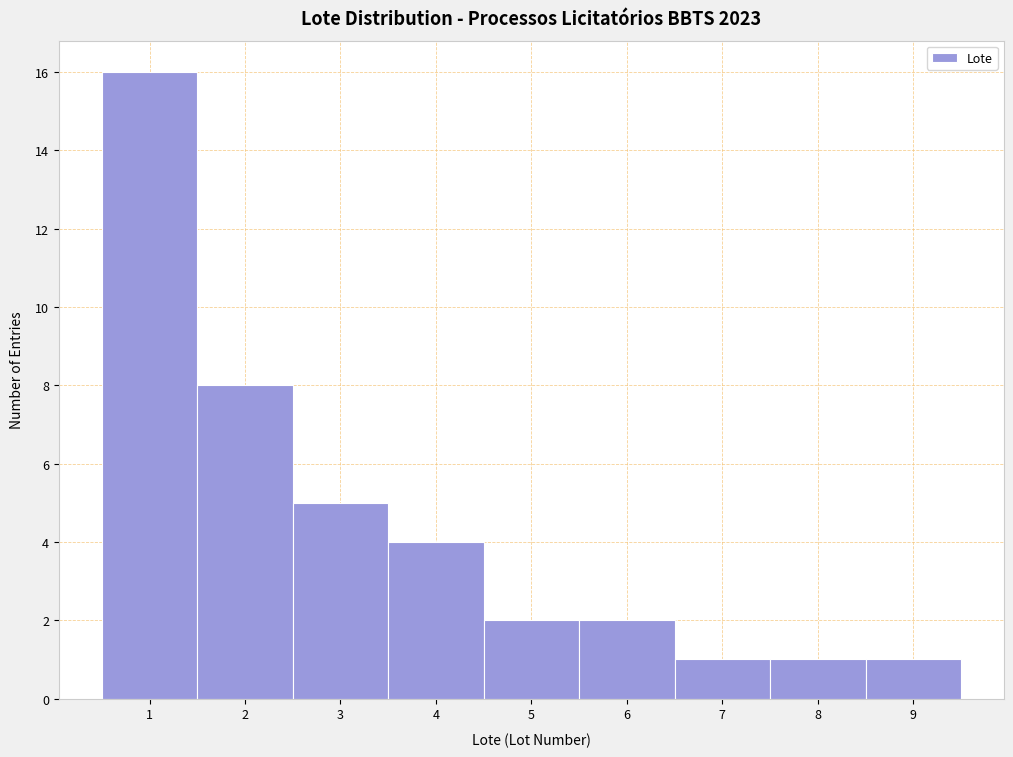

Over which range of the x-axis is the bar tallest?

0.5 to 1.5